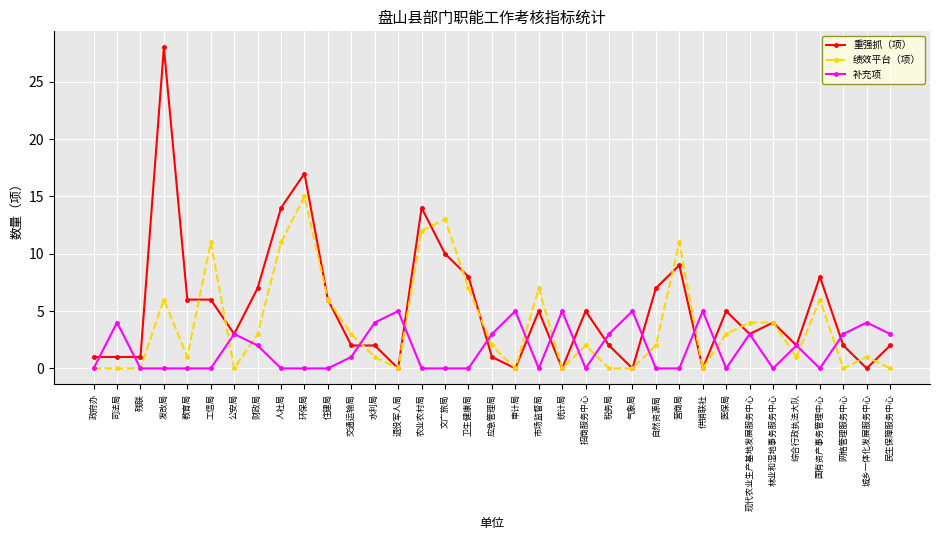

What is the greatest value displayed?

28